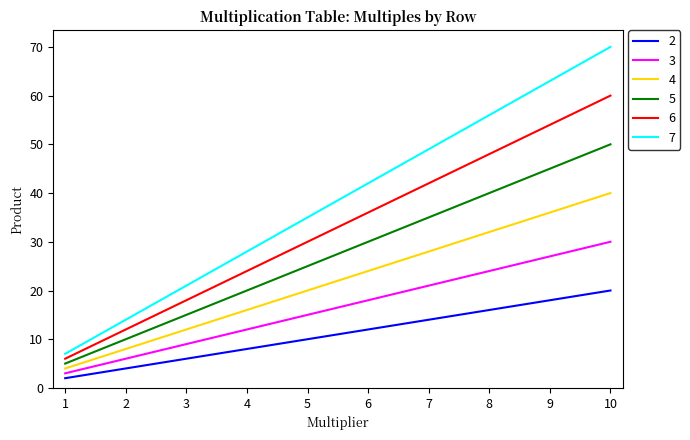

List the labels in order of 4 value, largest first.

10, 9, 8, 7, 6, 5, 4, 3, 2, 1